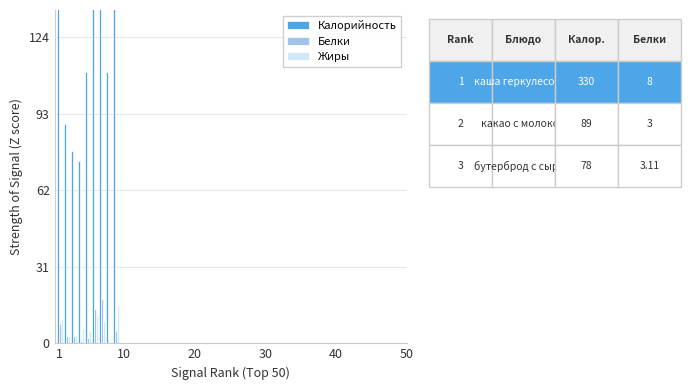

How many categories are shown in the chart?

9